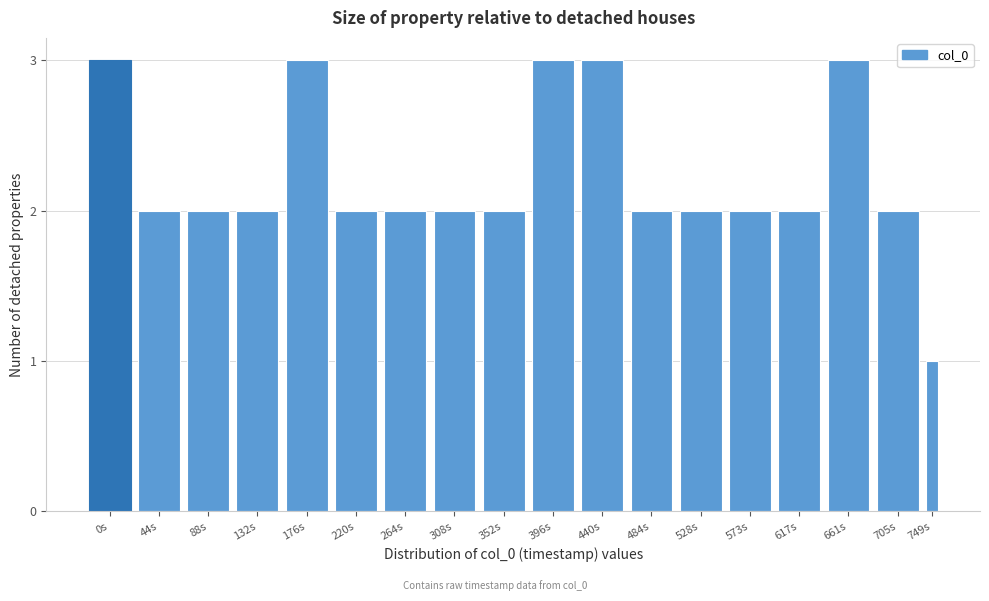

Reading left to right, what are all the values shown in this chart?

3	2	2	2	3	2	2	2	2	3	3	2	2	2	2	3	2	1